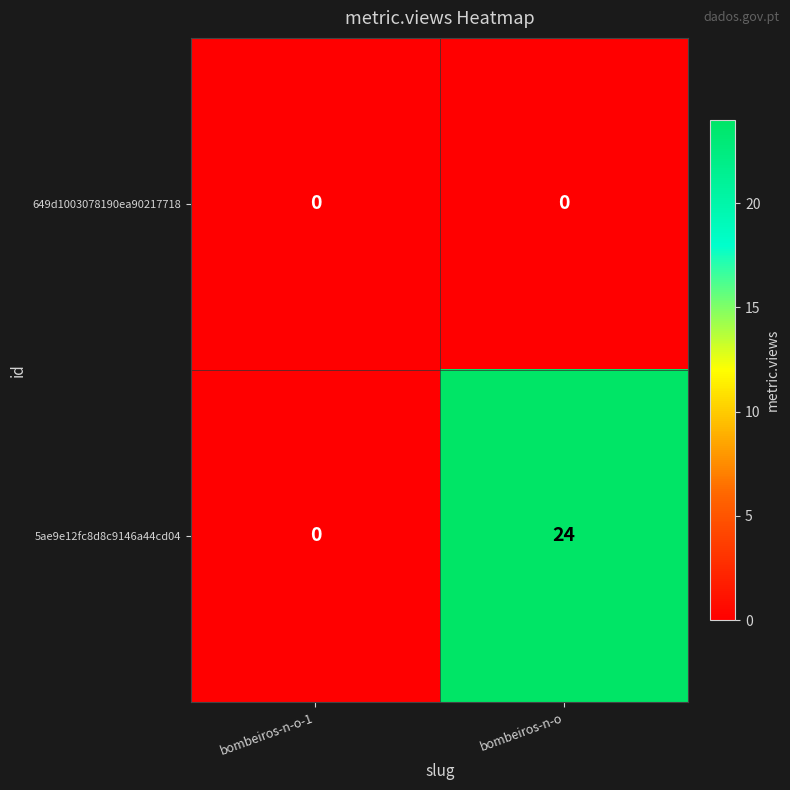

What is the difference between the 5ae9e12fc8d8c9146a44cd04 values at bombeiros-n-o and bombeiros-n-o-1?

24